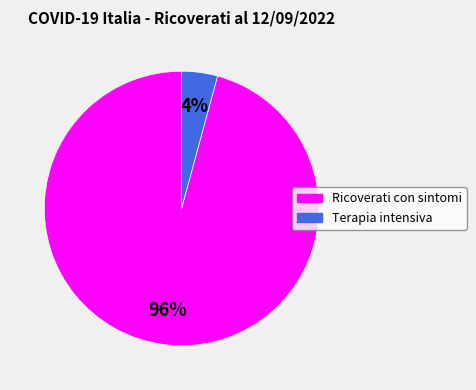

What is the smallest slice in the pie chart?

Terapia intensiva